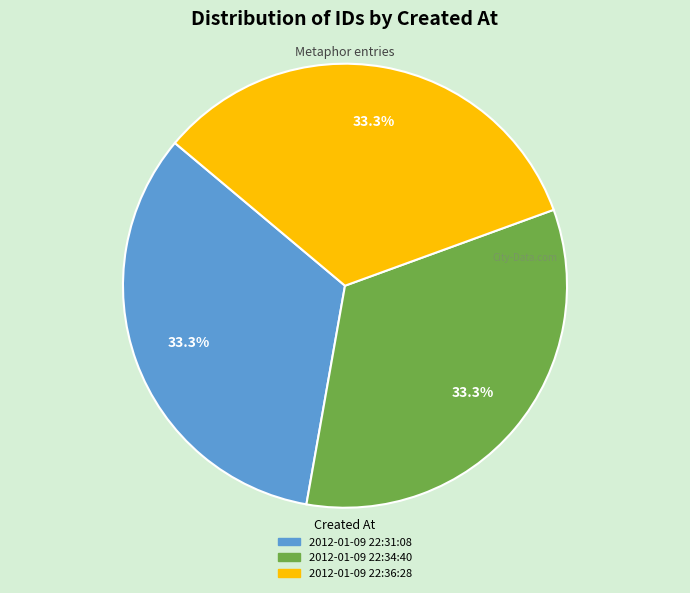

The 2012-01-09 22:34:40 slice represents 33% of the pie. True or false?

True